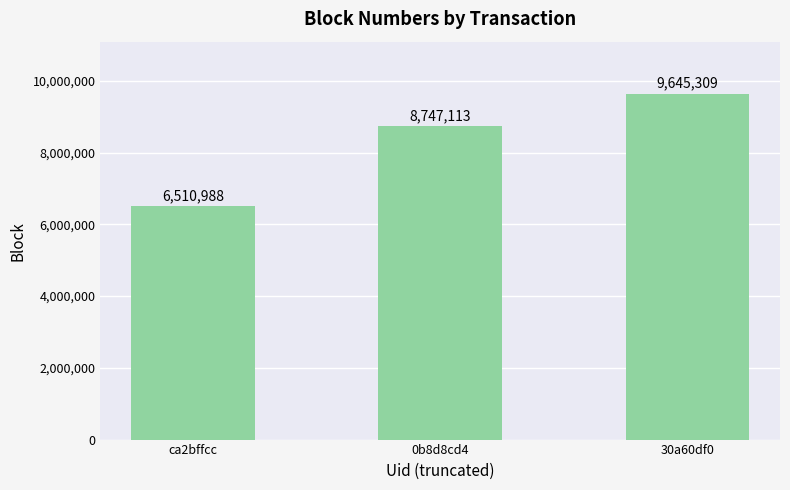

Reading right to left, what are all the values shown in this chart?

30a60df0=9645309	0b8d8cd4=8747113	ca2bffcc=6510988